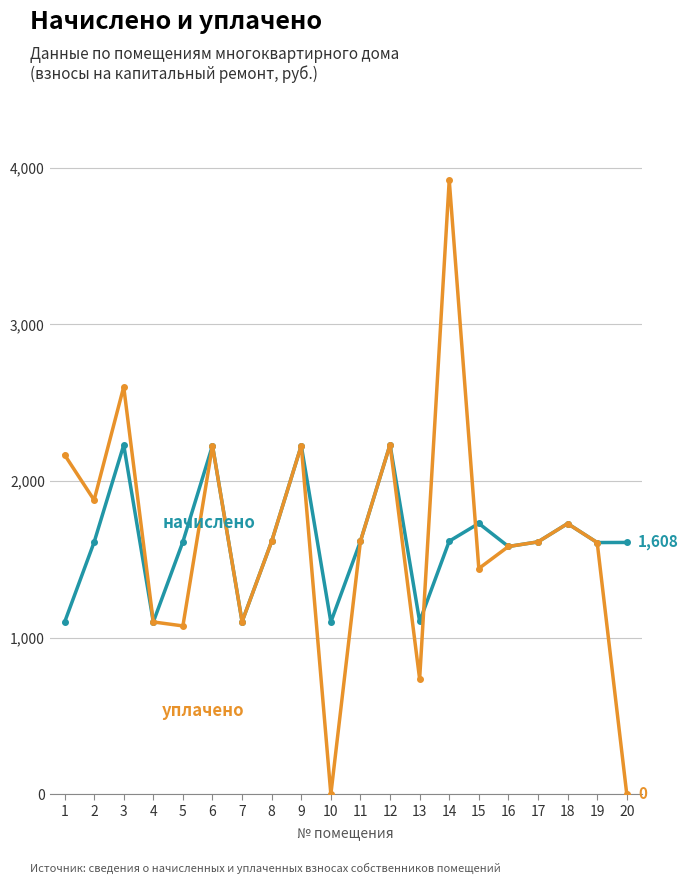

At which category is the sum across all series the highest?

14